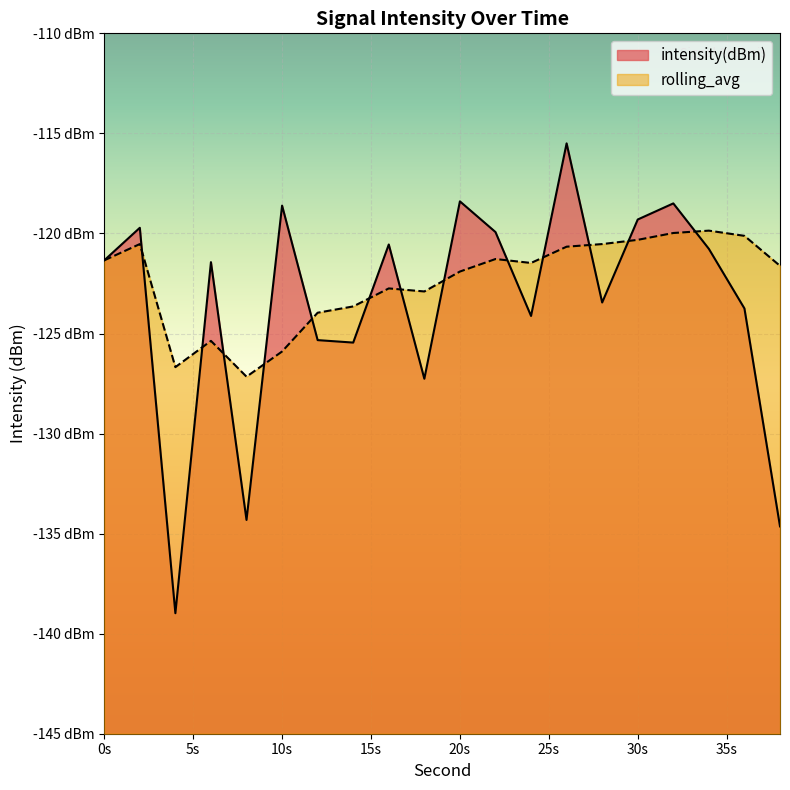

Which series ends up on top after the final intersection of rolling_avg and intensity(dBm)?

rolling_avg